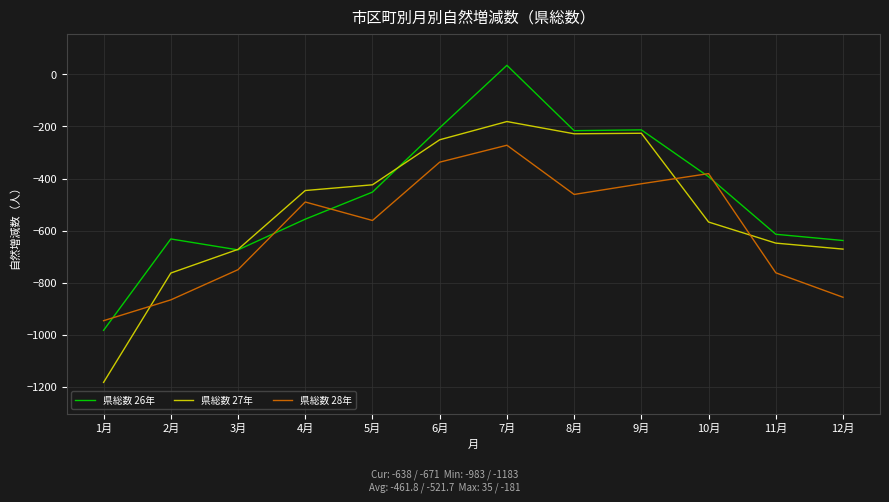

Is it true that 県総数 28年 equals -750 at 3月?

True